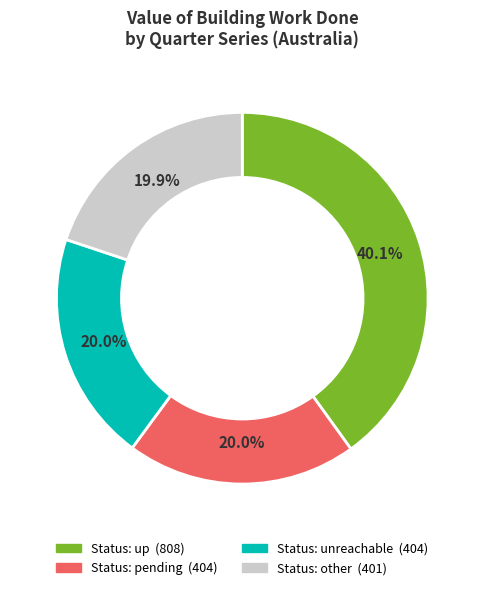

Is there any slice that represents more than half of the pie?

No